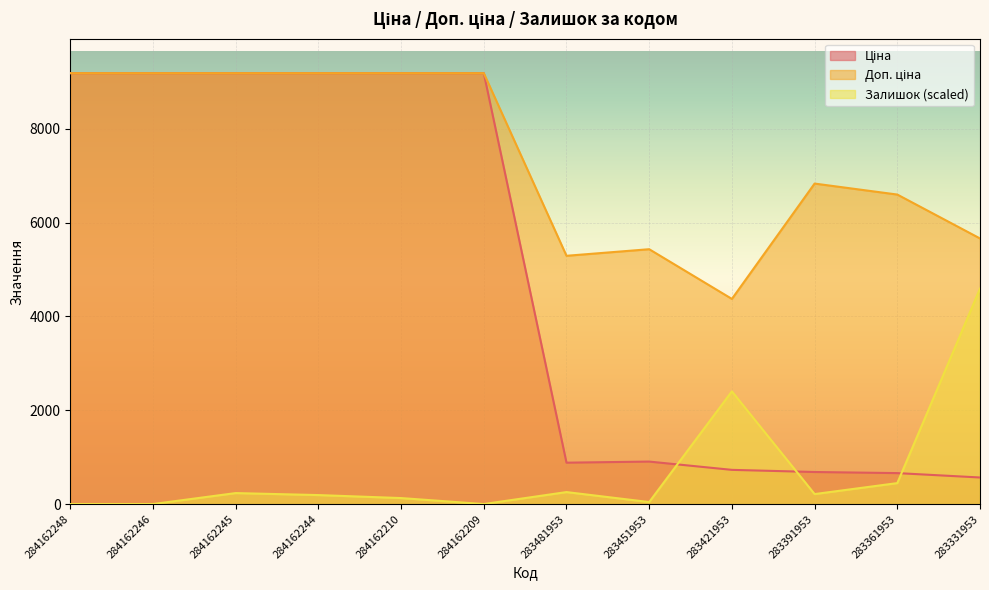

What is the maximum value shown in the chart?

9185.1